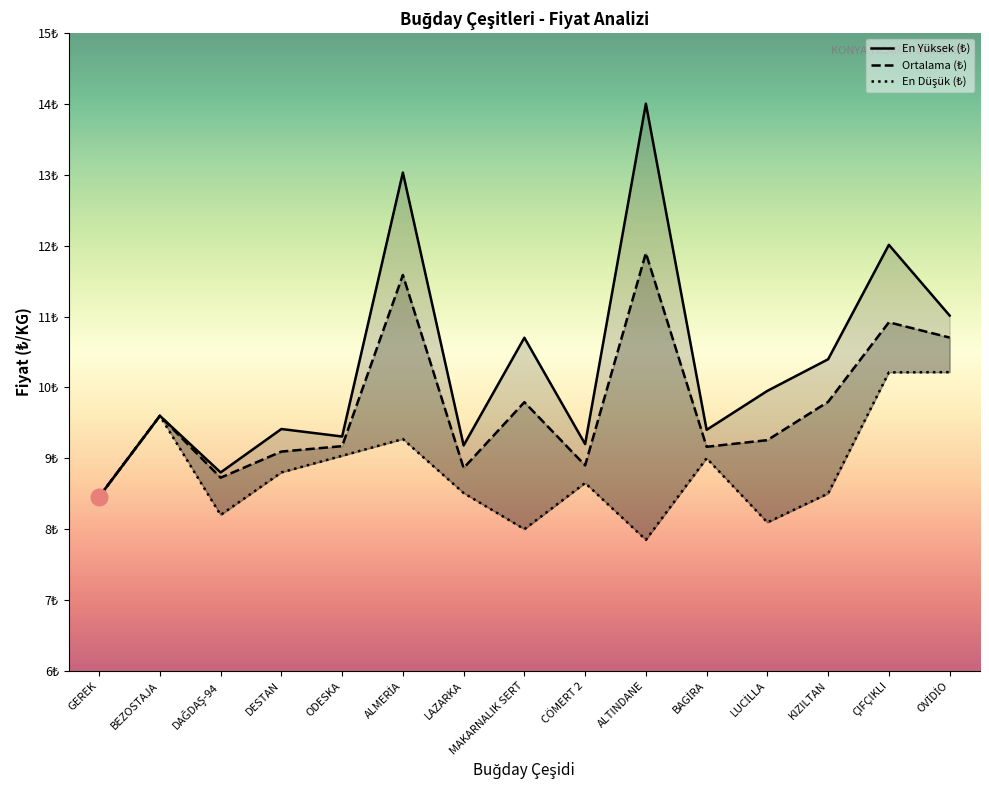

Reading left to right, what are all the values shown in this chart?

En Yüksek (₺): 8.5	9.6	8.8	9.4	9.3	13.0	9.2	10.7	9.2	14.0	9.4	10.0	10.4	12.0	11.0
Ortalama (₺): 8.5	9.6	8.7	9.1	9.2	11.6	8.9	9.8	8.9	11.9	9.2	9.3	9.8	10.9	10.7
En Düşük (₺): 8.5	9.6	8.2	8.8	9.0	9.3	8.5	8.0	8.7	7.8	9.0	8.1	8.5	10.2	10.2